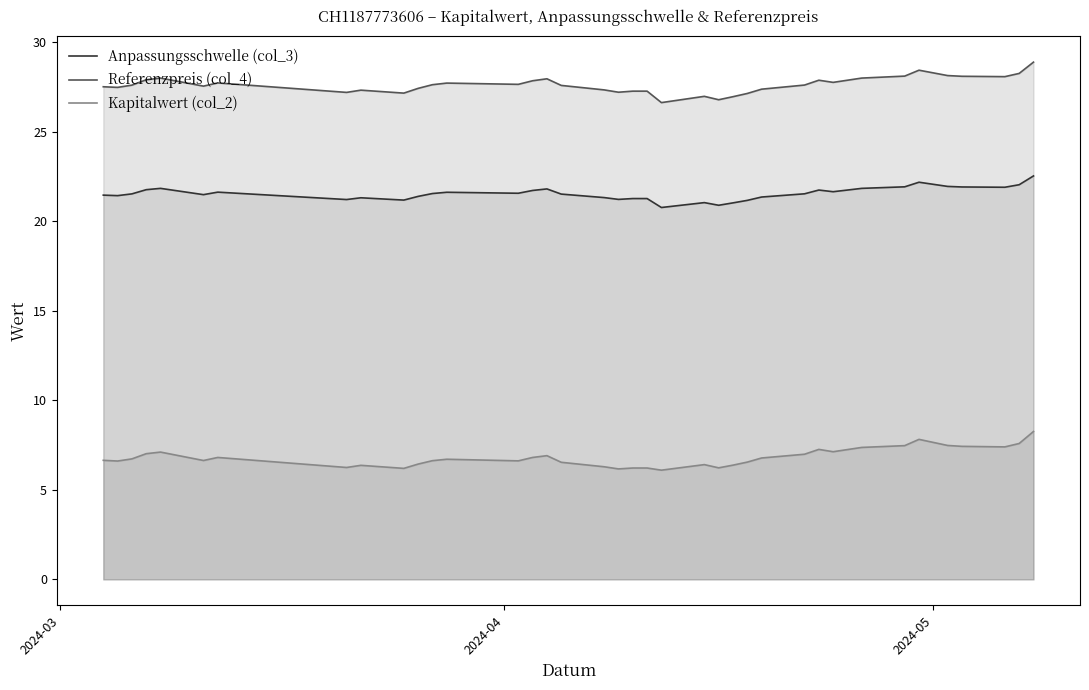

What is the difference between the maximum and minimum values in the Referenzpreis (col_4) series?

2.3